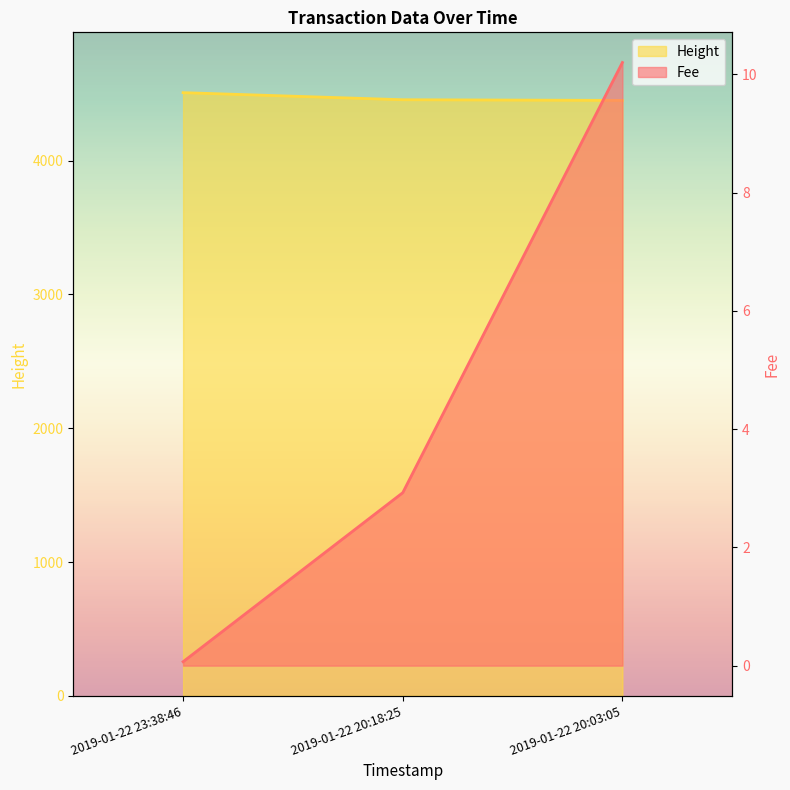

Which series has the largest total across all categories?

Height